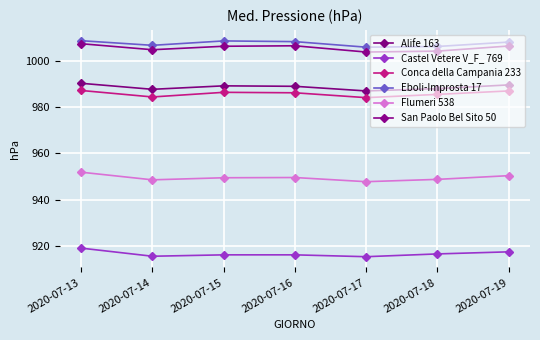

Reading left to right, extract all data points from this chart.

Alife 163: 990.3	987.7	989.2	989.0	987.0	988.0	989.6
Castel Vetere V_F_ 769: 919.1	915.6	916.2	916.2	915.4	916.6	917.5
Conca della Campania 233: 987.2	984.4	986.4	986.2	984.1	985.5	987.0
Eboli-Improsta 17: 1008.7	1006.7	1008.6	1008.3	1005.9	1006.2	1008.1
Flumeri 538: 951.9	948.6	949.5	949.6	947.8	948.8	950.4
San Paolo Bel Sito 50: 1007.4	1004.8	1006.3	1006.5	1003.8	1004.2	1006.4